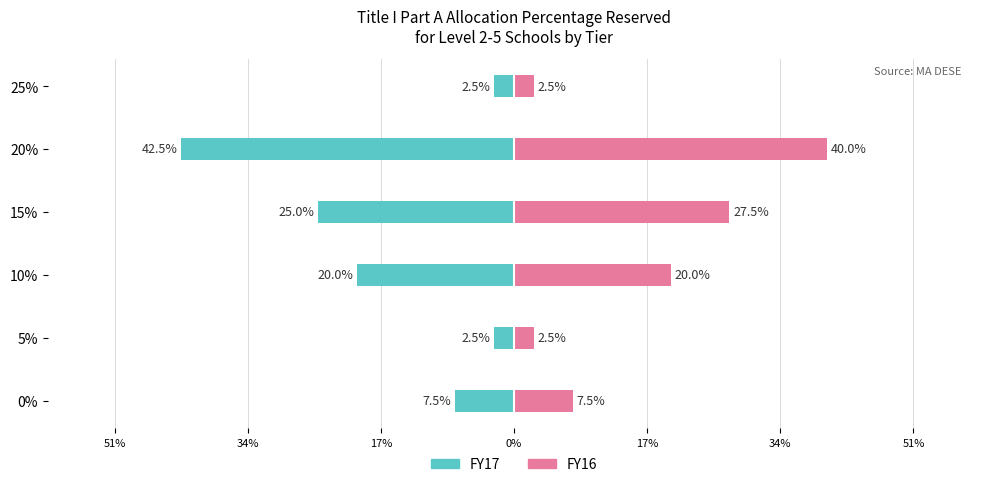

Between 5% and 25%, which series saw the biggest shift?

FY17